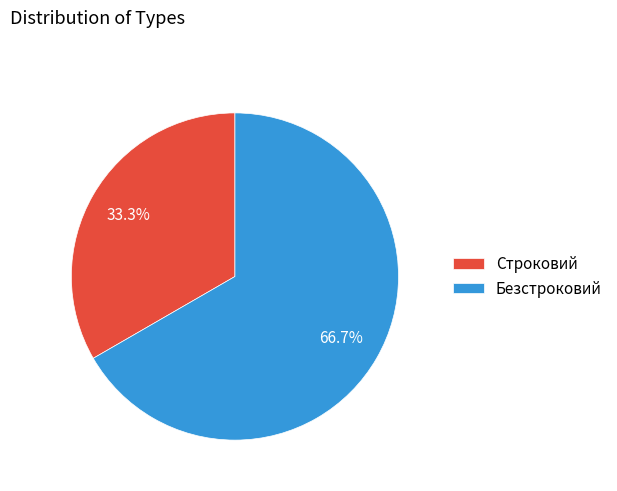

Is Строковий the majority of the pie?

No